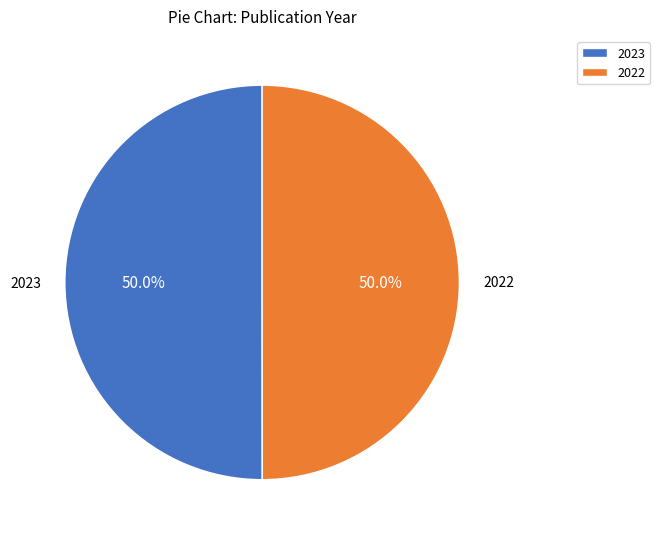

What is the total percentage of 2023 and 2022?

100.0%